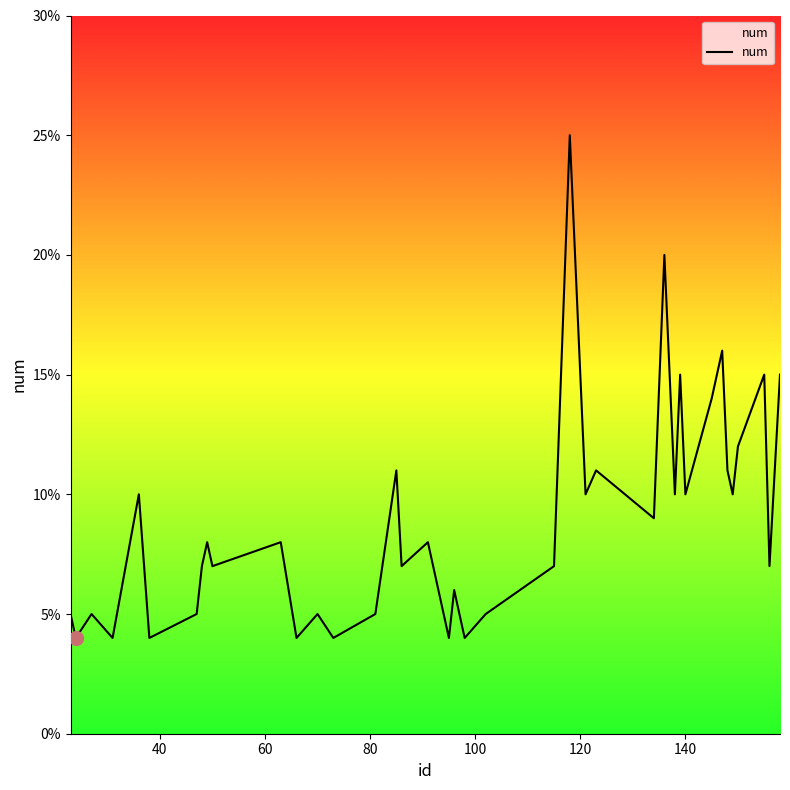

Does the chart display data point markers on the line(s)?

No